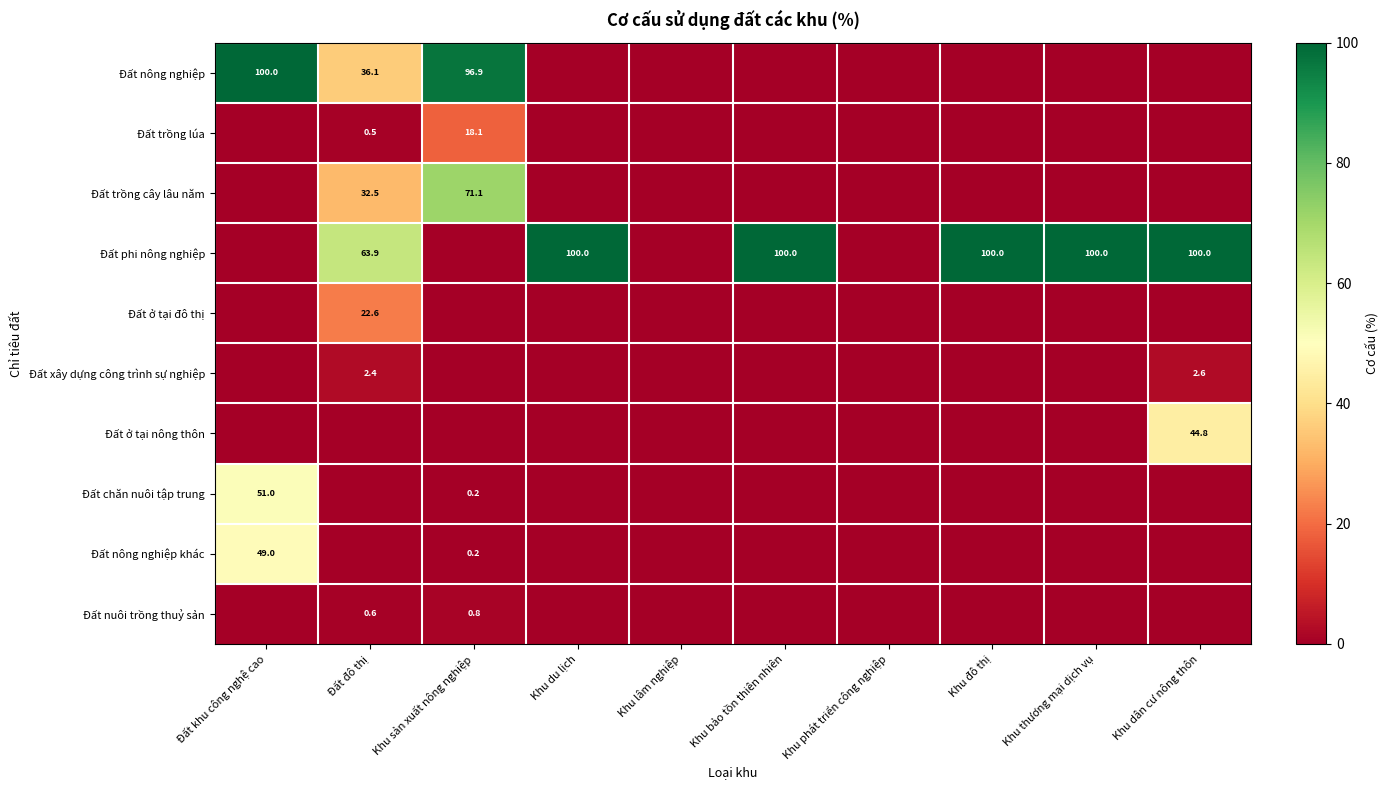

How many Đất xây dựng công trình sự nghiệp values are between 0 and 1?

8